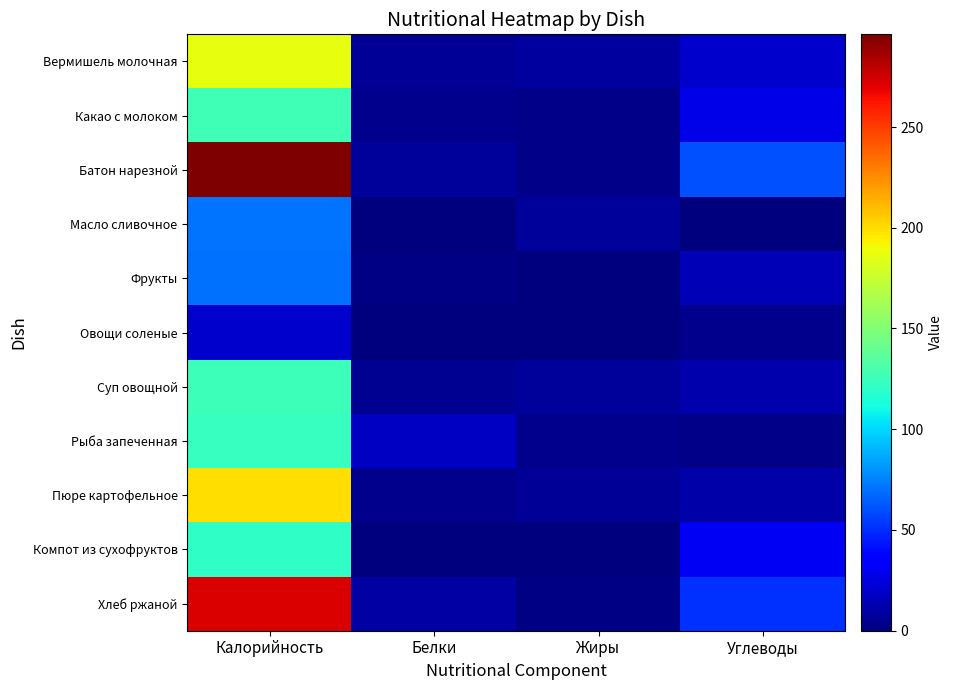

Reading right to left, transcribe all the data shown in this chart.

Вермишель молочная: Углеводы=20.6	Жиры=9.0	Белки=6.4	Калорийность=187.0
Какао с молоком: Углеводы=27.0	Жиры=3.0	Белки=4.0	Калорийность=127.0
Батон нарезной: Углеводы=61.0	Жиры=3.0	Белки=8.0	Калорийность=296.0
Масло сливочное: Углеводы=0.0	Жиры=8.0	Белки=0.0	Калорийность=71.0
Фрукты: Углеводы=14.2	Жиры=0.3	Белки=1.2	Калорийность=70.0
Овощи соленые: Углеводы=3.5	Жиры=0.1	Белки=1.1	Калорийность=20.0
Суп овощной: Углеводы=12.0	Жиры=7.0	Белки=5.0	Калорийность=125.0
Рыба запеченная: Углеводы=3.4	Жиры=4.2	Белки=18.1	Калорийность=123.3
Пюре картофельное: Углеводы=11.2	Жиры=6.2	Белки=4.4	Калорийность=200.0
Компот из сухофруктов: Углеводы=31.0	Жиры=0.0	Белки=0.0	Калорийность=121.0
Хлеб ржаной: Углеводы=51.0	Жиры=2.0	Белки=10.0	Калорийность=272.0